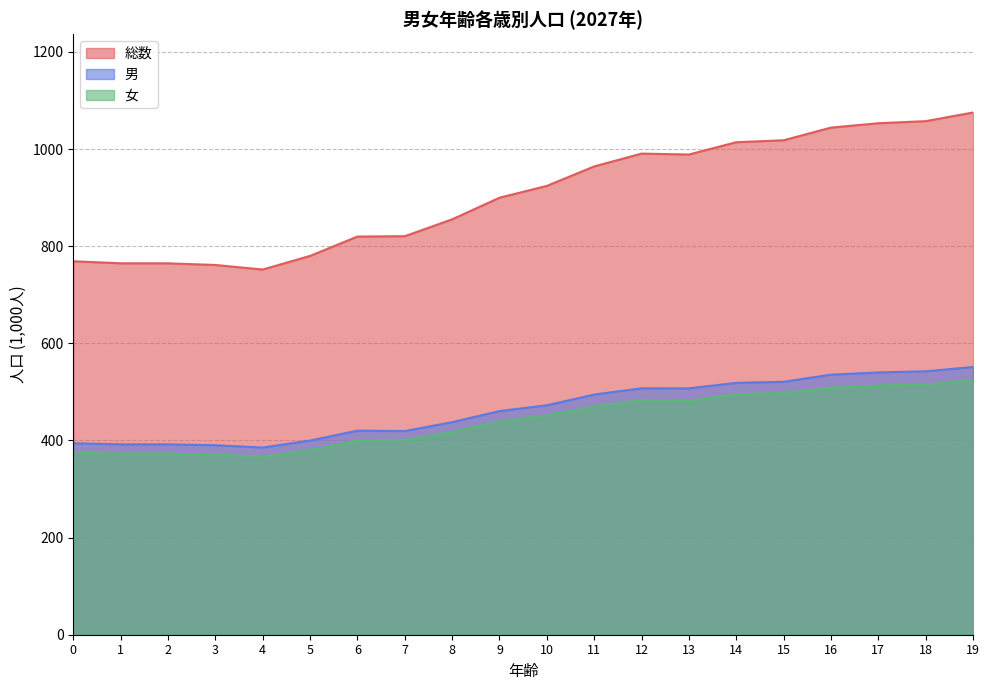

True or false: 総数 and 男 cross at least once.

False